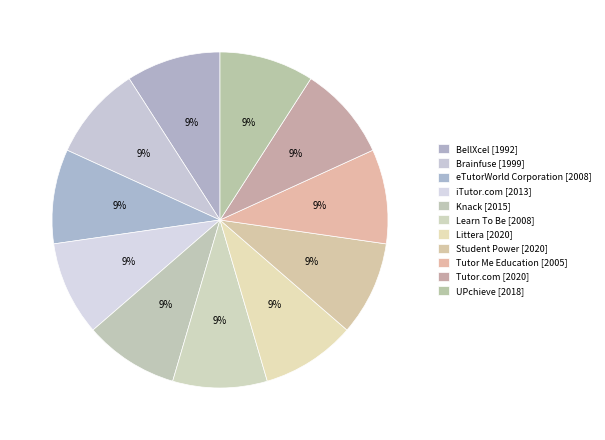

Which category has the smallest portion of the pie?

BellXcel